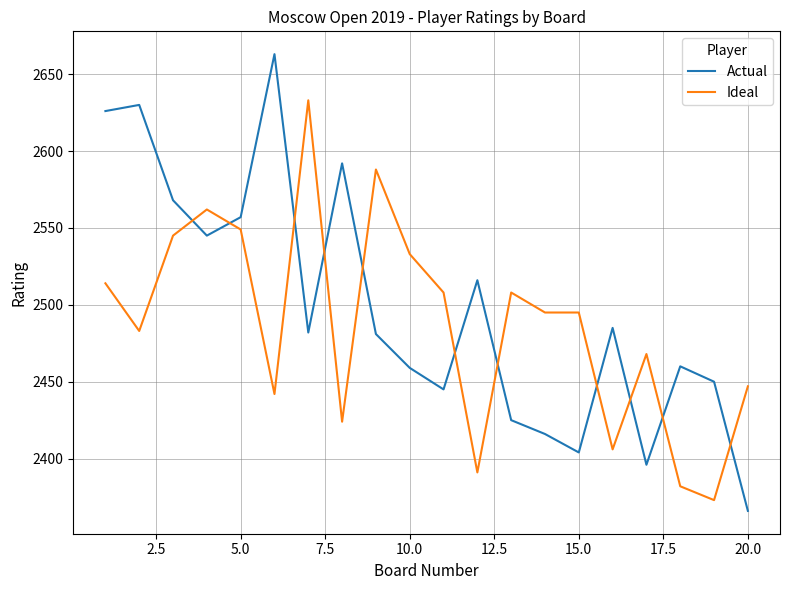

What is the difference between the maximum and minimum values in the Actual series?

297